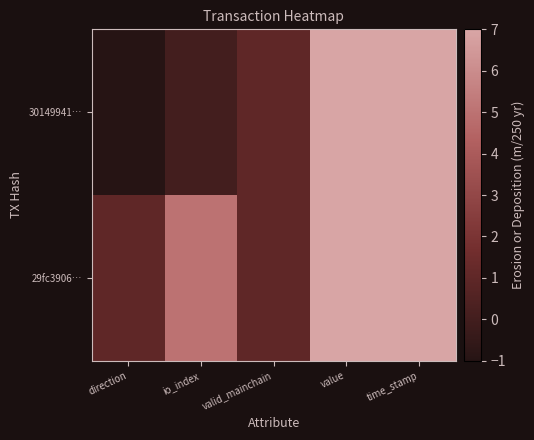

Which series has the largest range (max minus min)?

30149941…